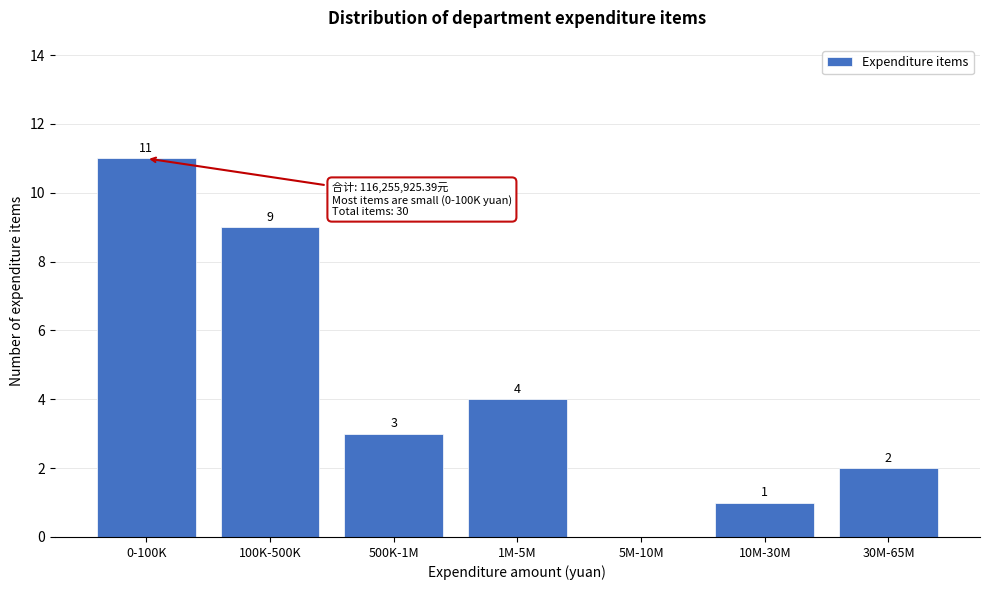

Reading left to right, what are all the values shown in this chart?

0-100K=11	100K-500K=9	500K-1M=3	1M-5M=4	5M-10M=0	10M-30M=1	30M-65M=2